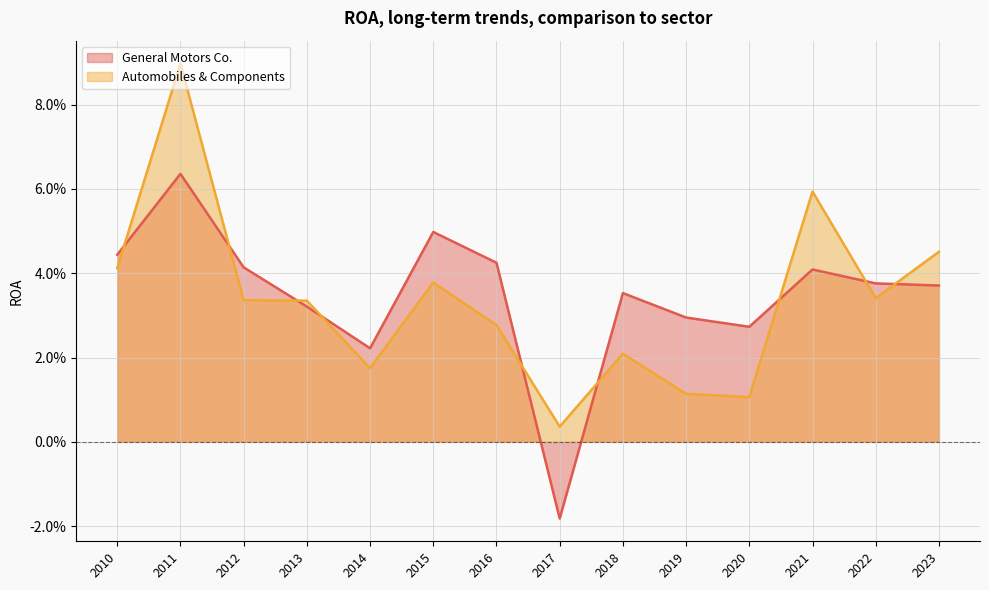

At which category is the sum across all series the highest?

2011